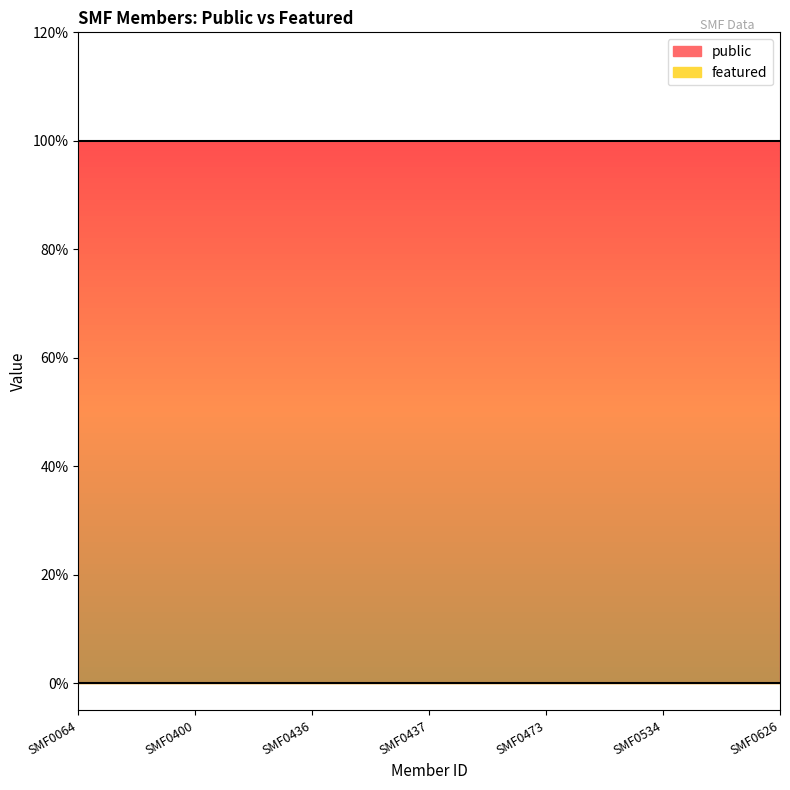

How many lines are shown in the chart?

2